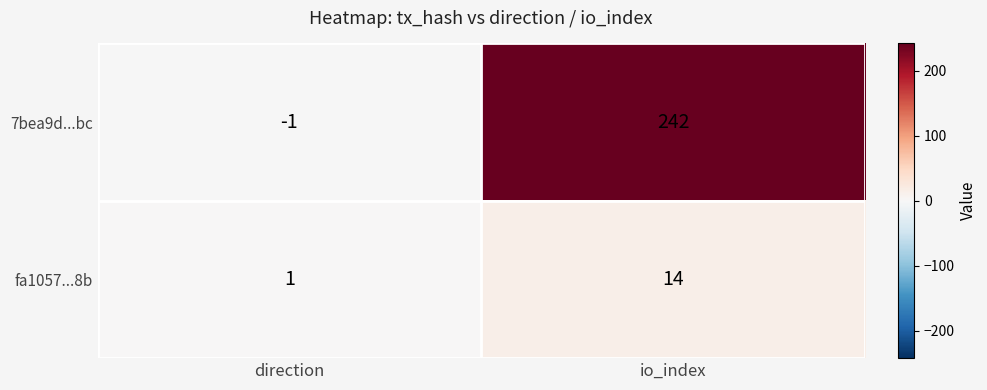

What is the difference between the highest and lowest values at io_index?

228